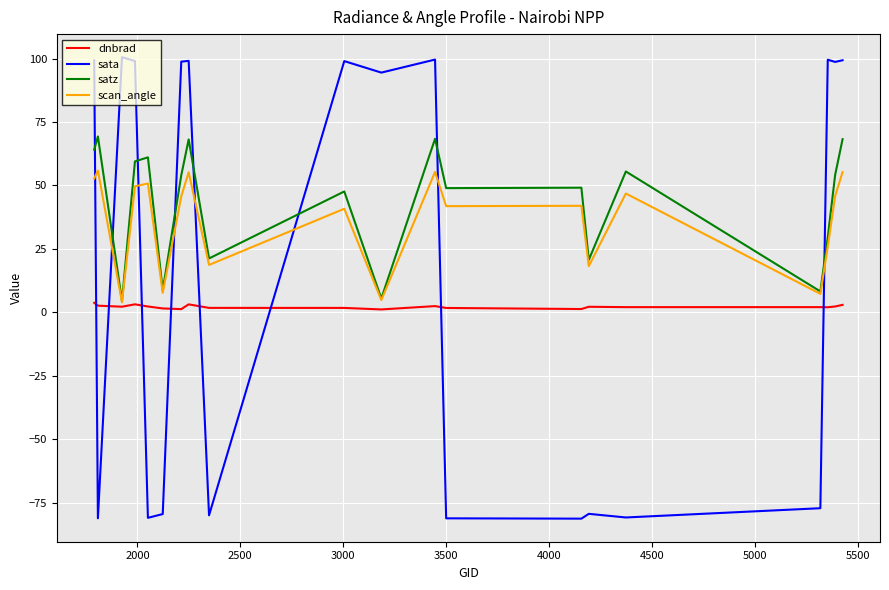

List the series in order of their peak value, lowest first.

dnbrad, scan_angle, satz, sata